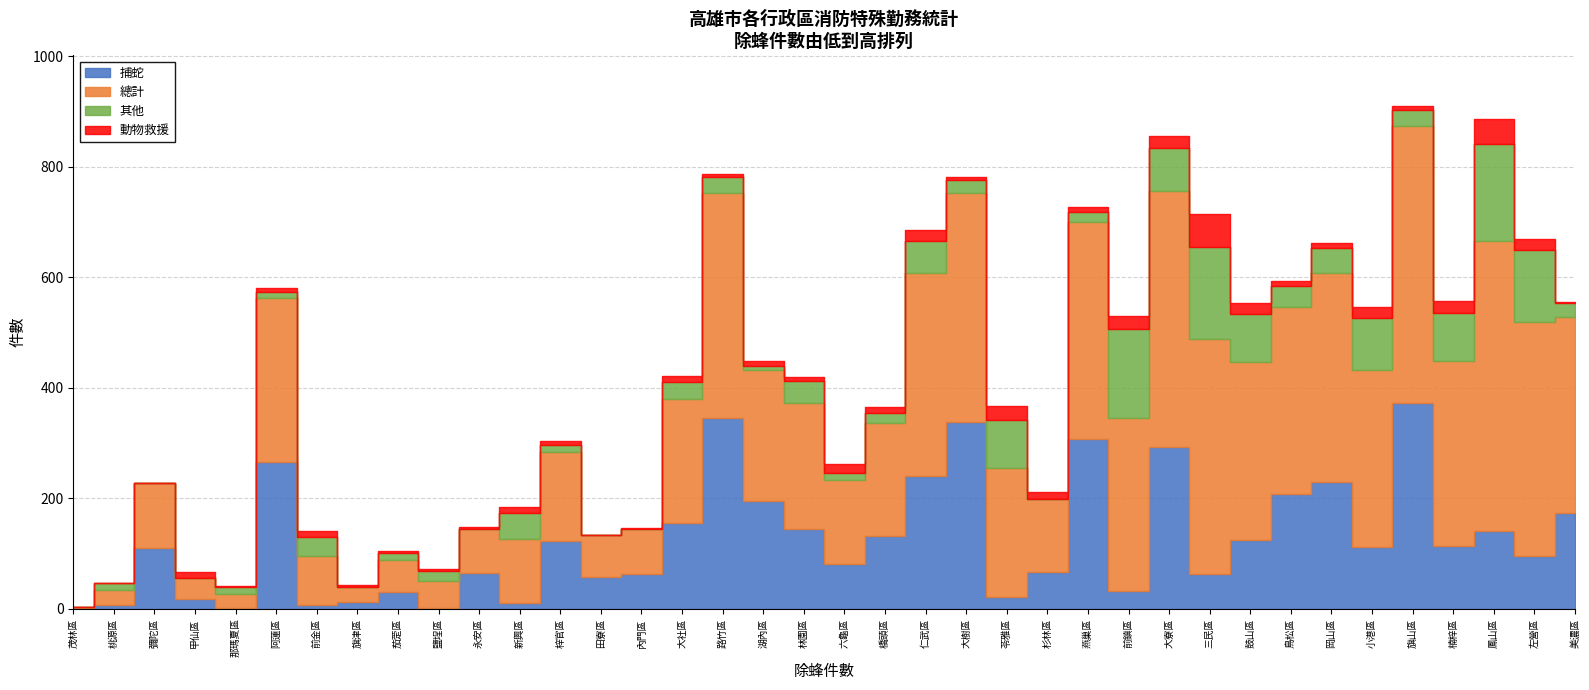

What is the sum of the 其他 values at 前金區 and 內門區?

34